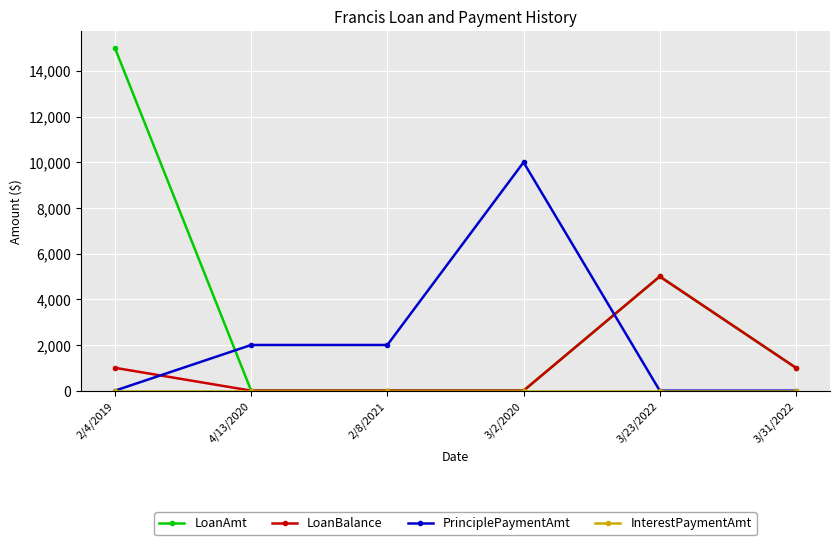

What is the approximate value of LoanBalance at 3/31/2022, to the nearest 100?

1000